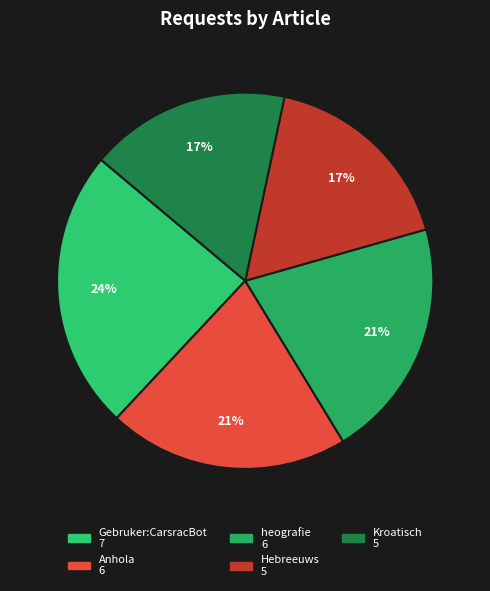

Is Anhola the majority of the pie?

No